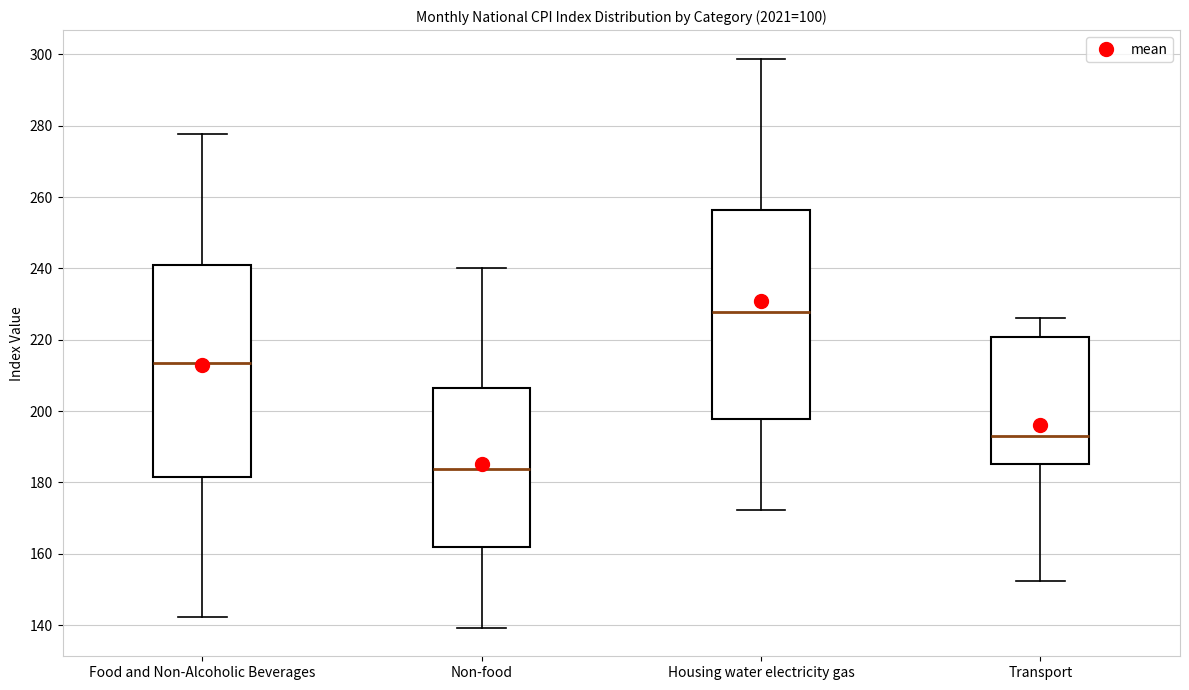

Which box has the highest median line?

Housing water electricity gas